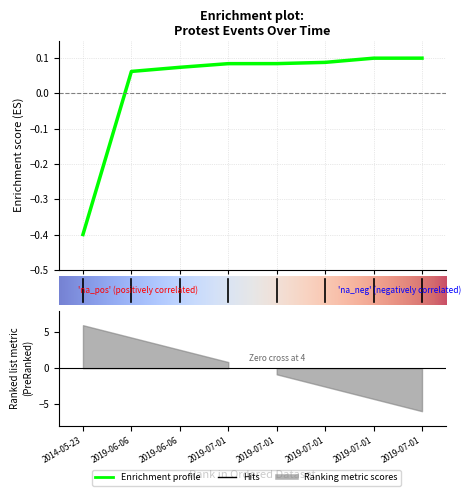

Between 4 and 0, which is larger?

4